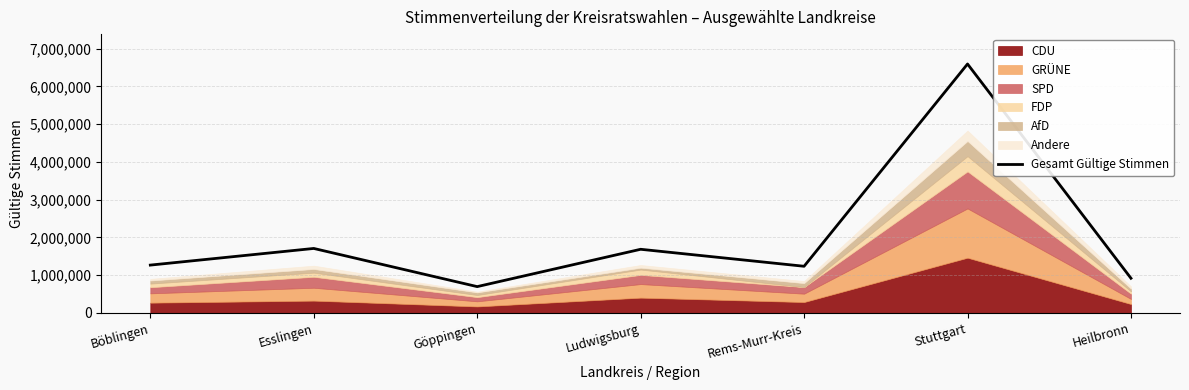

Which has a higher value, Esslingen or Göppingen?

Esslingen